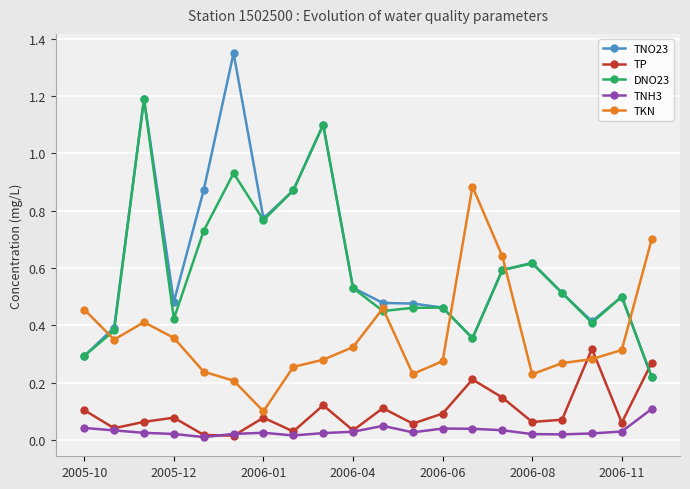

Which series has the widest spread of values?

TNO23